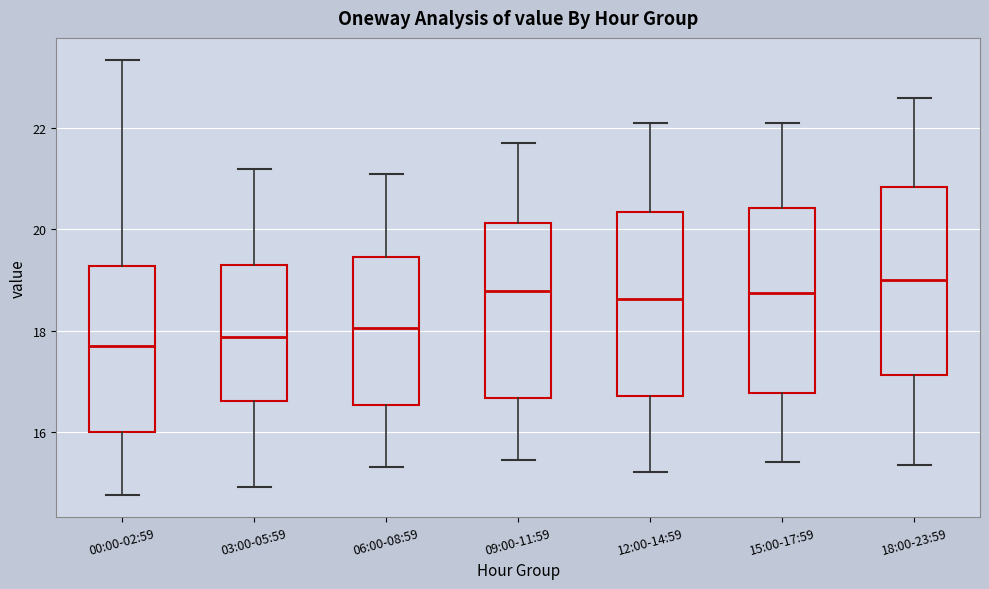

Reading left to right, read every box against the y-axis: the position of its median line, the range the box covers, and the ends of its whiskers. The values are not printed on the chart, so give them approximately, as read against the axis.

00:00-02:59: median 17.6, box 16.0 to 19.2, whiskers 14.8 to 23.4
03:00-05:59: median 17.8, box 16.6 to 19.2, whiskers 15.0 to 21.2
06:00-08:59: median 18.0, box 16.6 to 19.4, whiskers 15.4 to 21.2
09:00-11:59: median 18.8, box 16.6 to 20.2, whiskers 15.4 to 21.8
12:00-14:59: median 18.6, box 16.8 to 20.4, whiskers 15.2 to 22.2
15:00-17:59: median 18.8, box 16.8 to 20.4, whiskers 15.4 to 22.2
18:00-23:59: median 19.0, box 17.2 to 20.8, whiskers 15.4 to 22.6